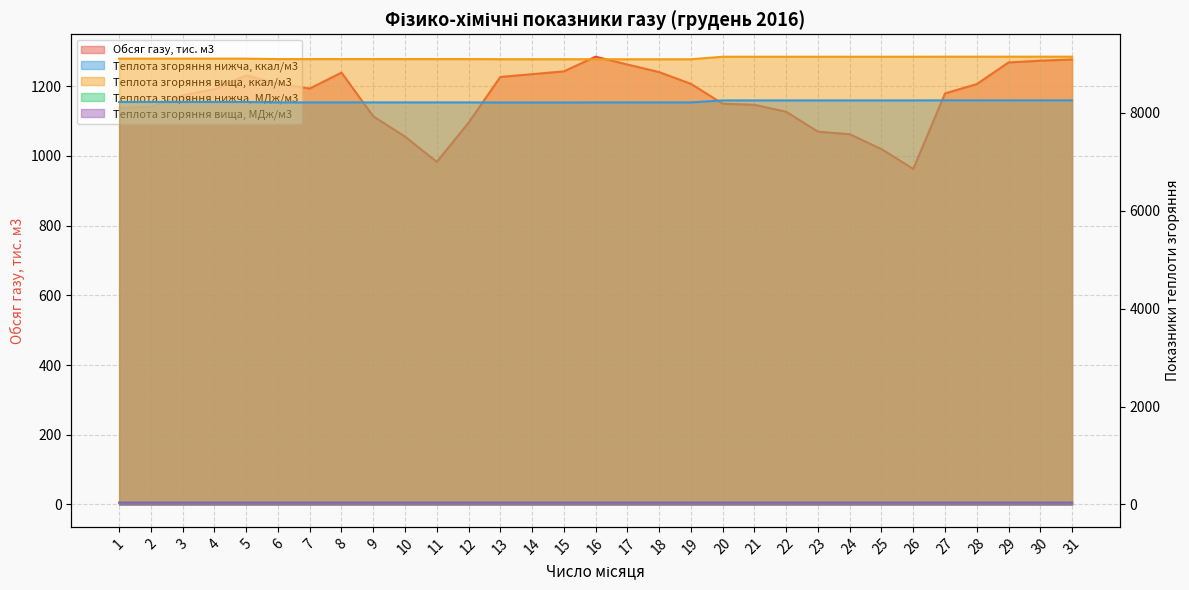

Between 29 and 6, which is larger?

29